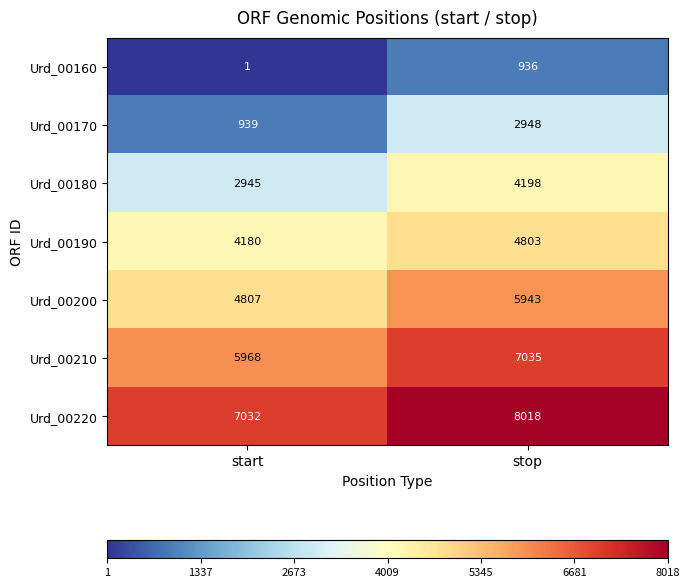

What is the sum of all Urd_00190 values?

8983